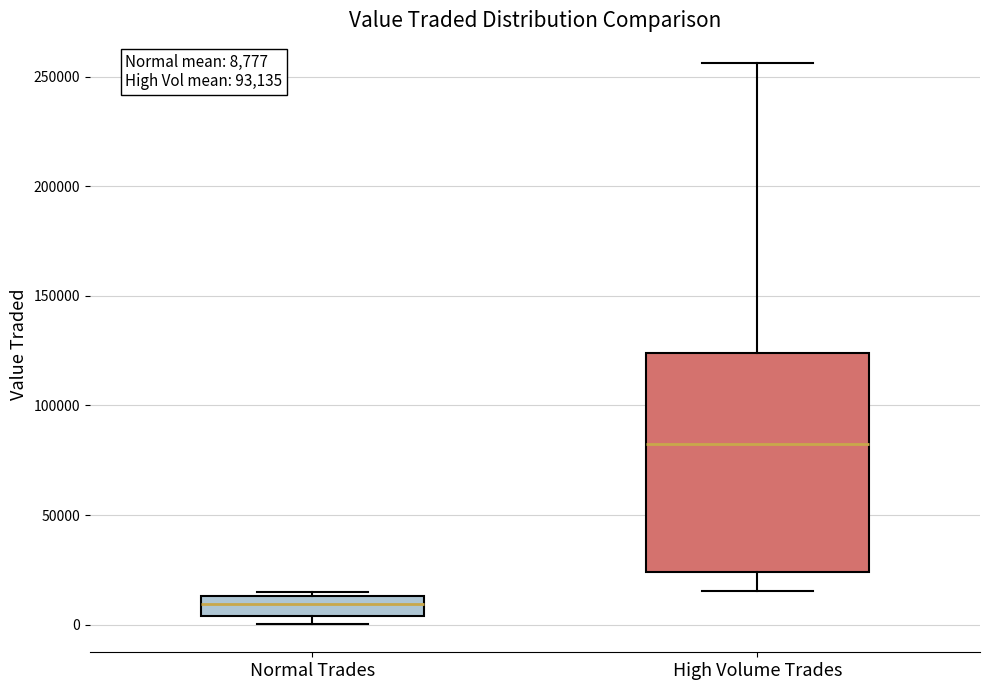

Which box has the lowest median line?

Normal Trades